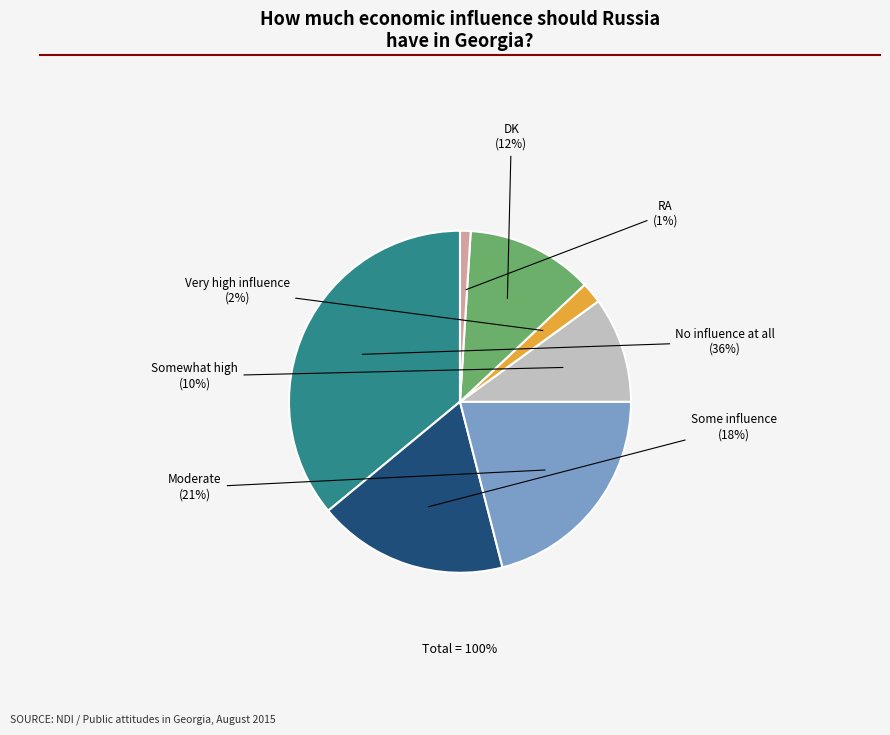

To the nearest percent, what is the average slice percentage?

14%